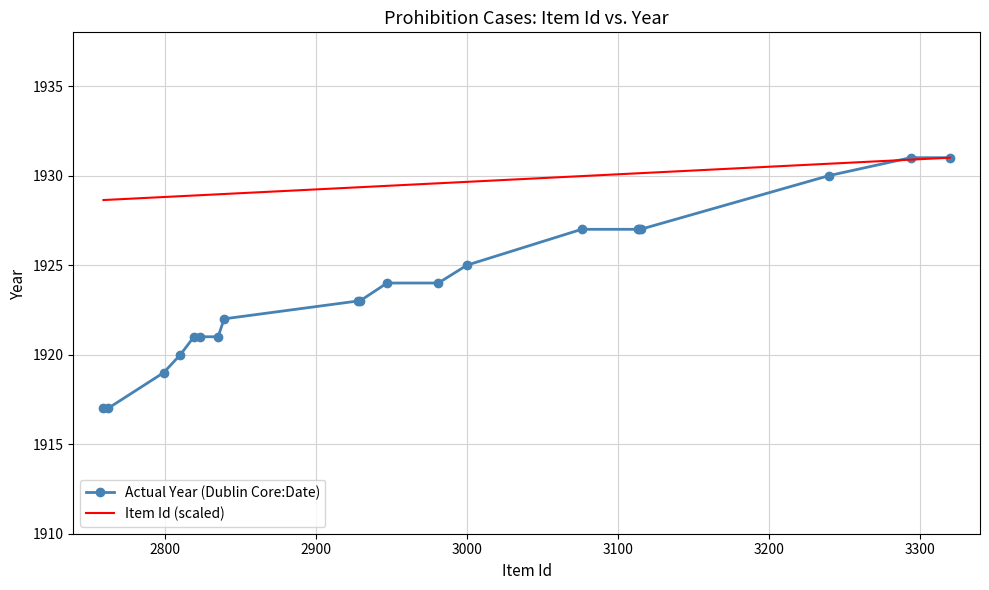

List the series in order of their overall mean, highest first.

Item Id (scaled), Actual Year (Dublin Core:Date)